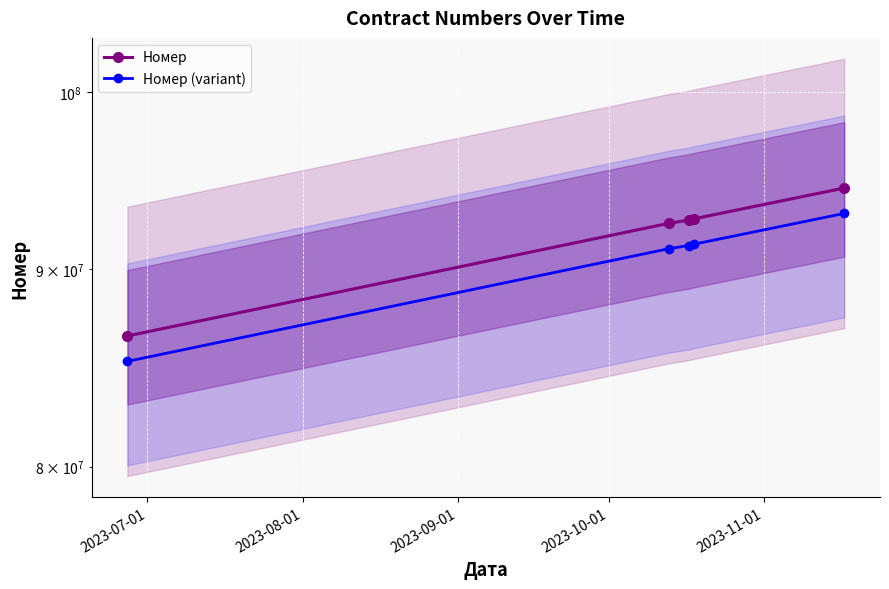

What is the highest value of the Номер (variant) series?

93014249.3